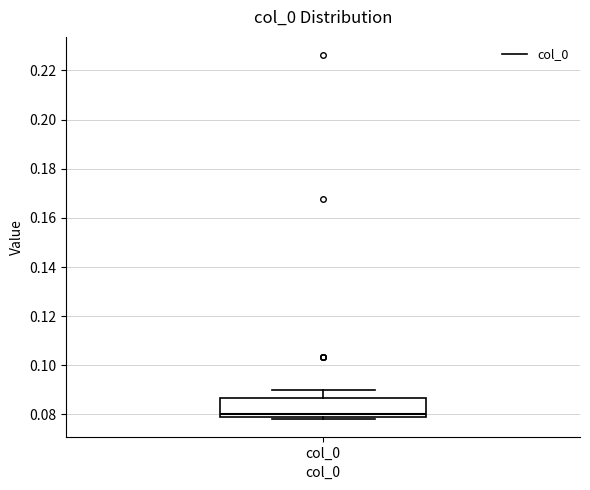

Read this box plot against the y-axis: the position of the median line, the range covered by the box, and the ends of both whiskers. The values are not printed on the chart, so give them approximately, as read against the axis.

median 0.080 (just above the box's lower edge), box 0.080 to 0.086, whiskers 0.078 to 0.090